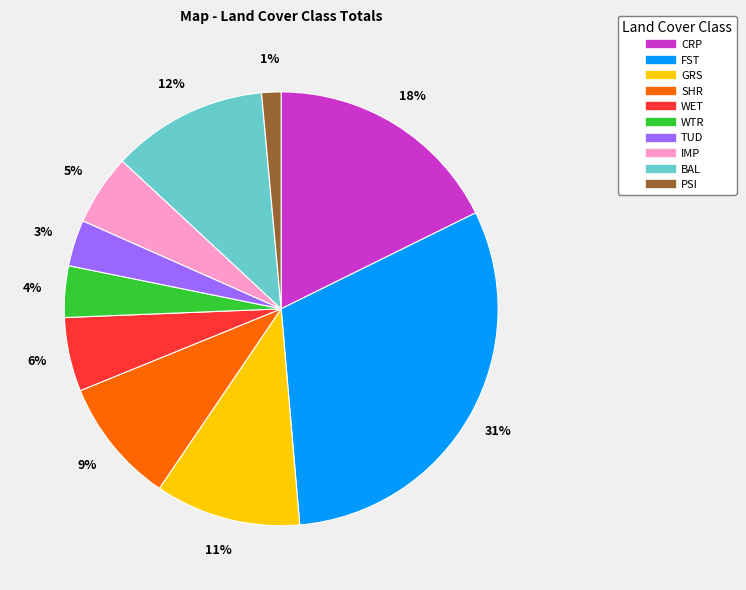

Do WET and TUD together represent more than half of the pie?

No